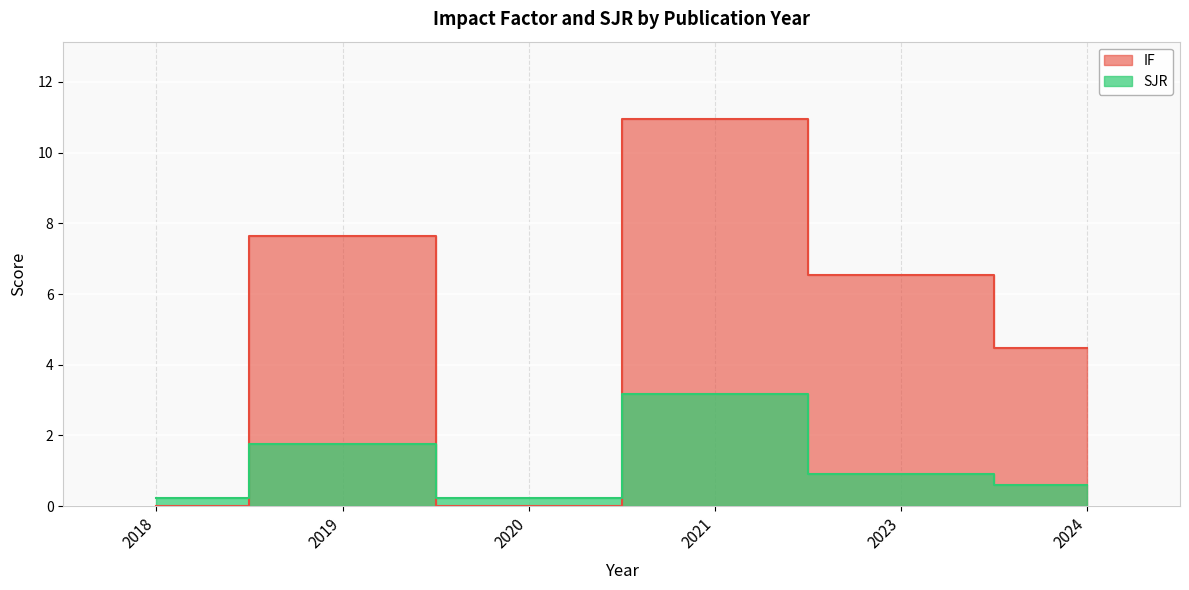

Reading right to left, extract all data points from this chart.

IF: 2024=4.5	2023=6.5	2021=10.9	2020=0.0	2019=7.6	2018=0.0
SJR: 2024=0.6	2023=0.9	2021=3.2	2020=0.2	2019=1.8	2018=0.2